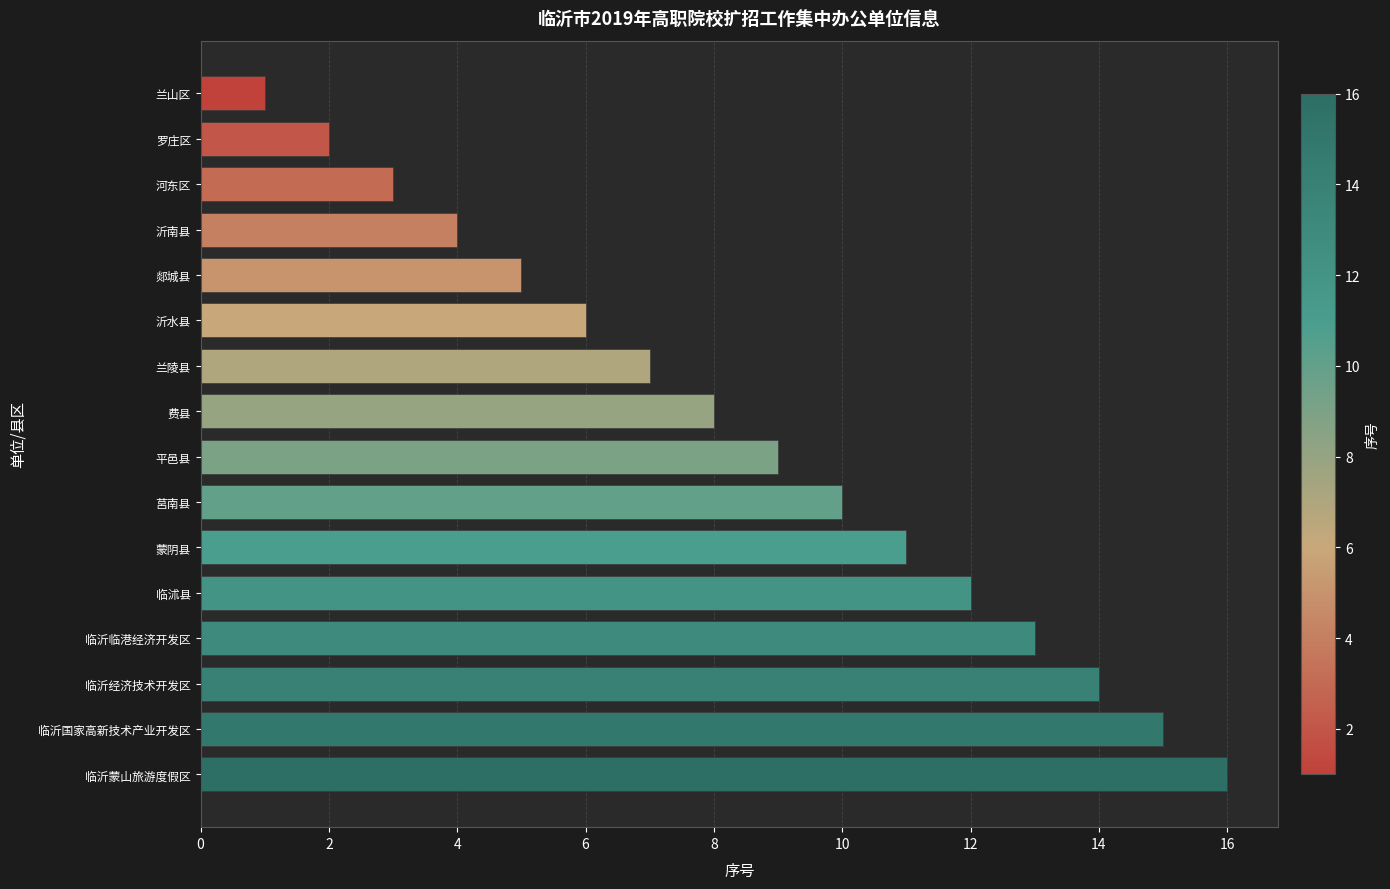

List the labels in order of value, largest first.

临沂蒙山旅游度假区, 临沂国家高新技术产业开发区, 临沂经济技术开发区, 临沂临港经济开发区, 临沭县, 蒙阴县, 莒南县, 平邑县, 费县, 兰陵县, 沂水县, 郯城县, 沂南县, 河东区, 罗庄区, 兰山区